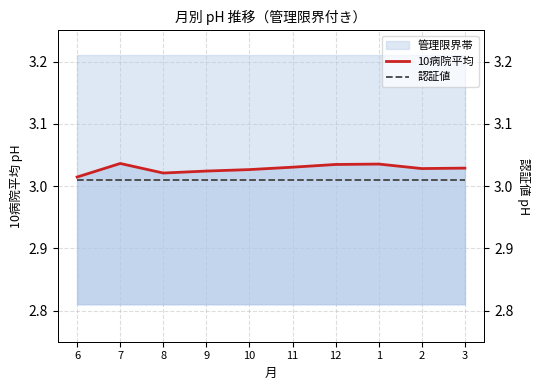

Reading left to right, list all the values displayed in this chart.

10病院平均: 6=3.0	7=3.0	8=3.0	9=3.0	10=3.0	11=3.0	12=3.0	1=3.0	2=3.0	3=3.0
認証値: 6=3.0	7=3.0	8=3.0	9=3.0	10=3.0	11=3.0	12=3.0	1=3.0	2=3.0	3=3.0